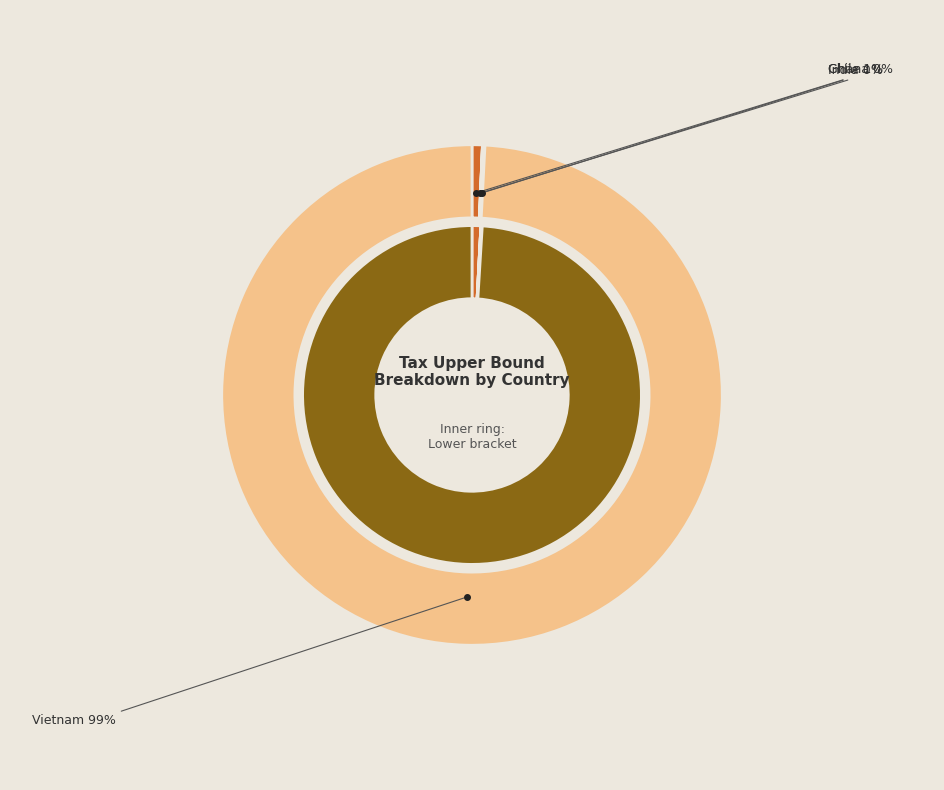

Which slice is the smallest?

Ghana